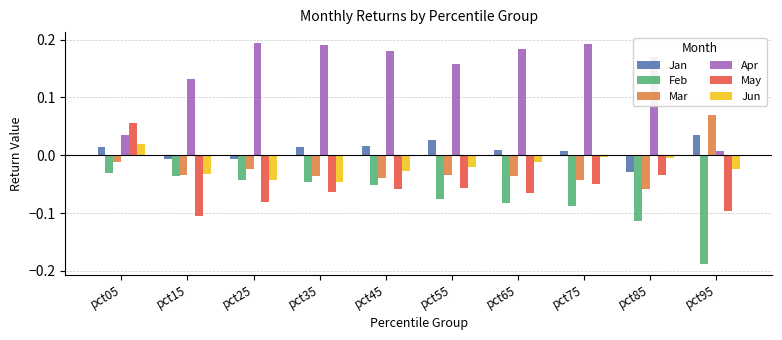

Which series has the widest spread of values?

Apr